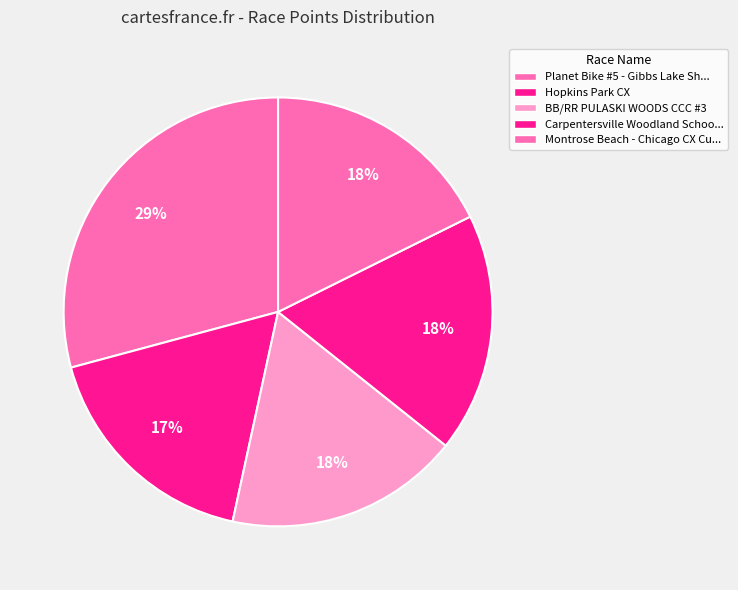

How many segments does this pie chart have?

5